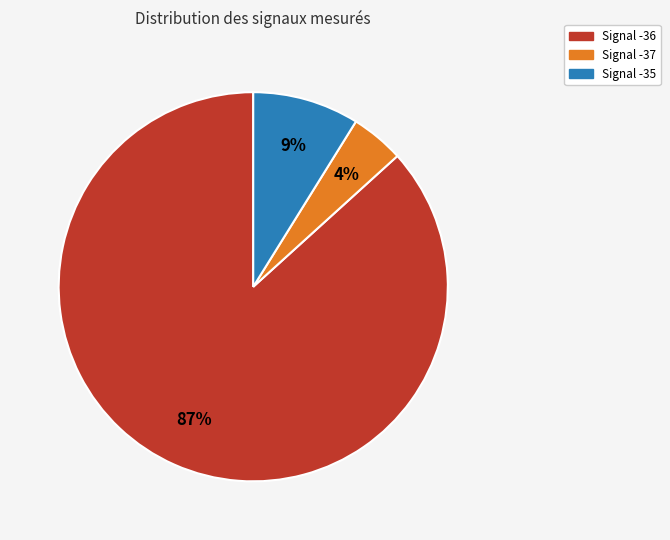

Does any single category account for the majority?

Yes